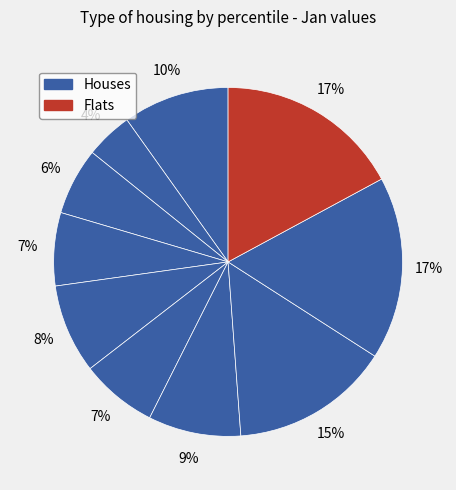

How many segments does this pie chart have?

10